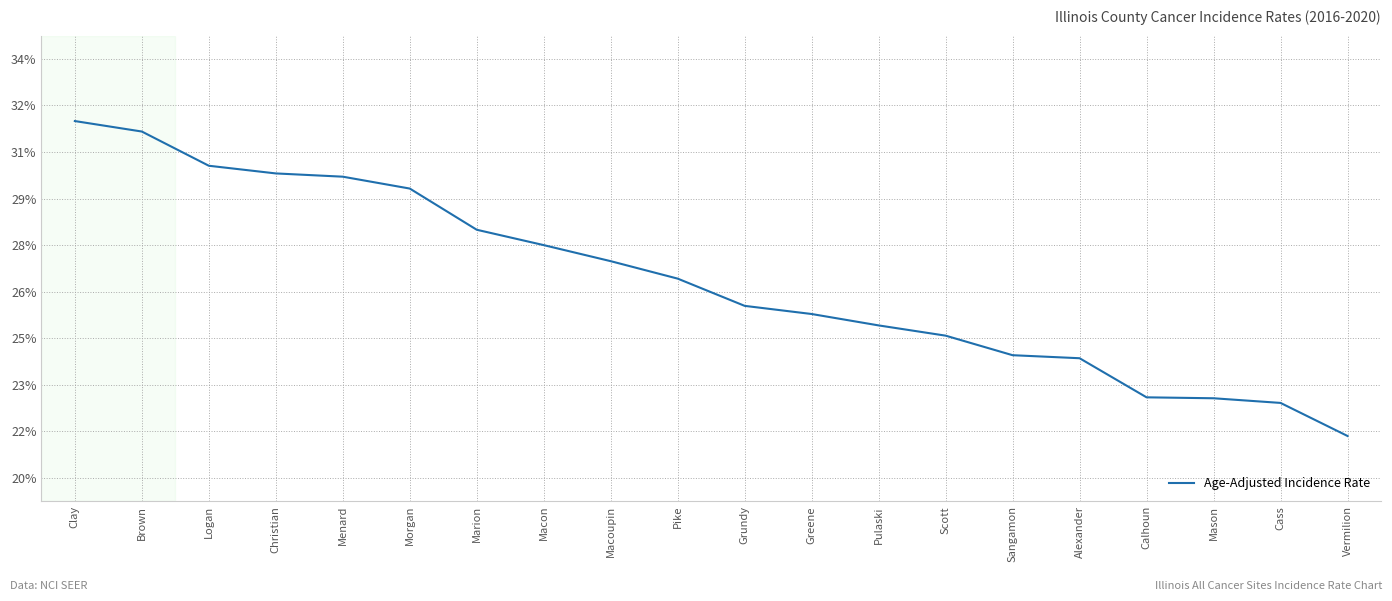

At which label is the value closest to 1645?

Pike